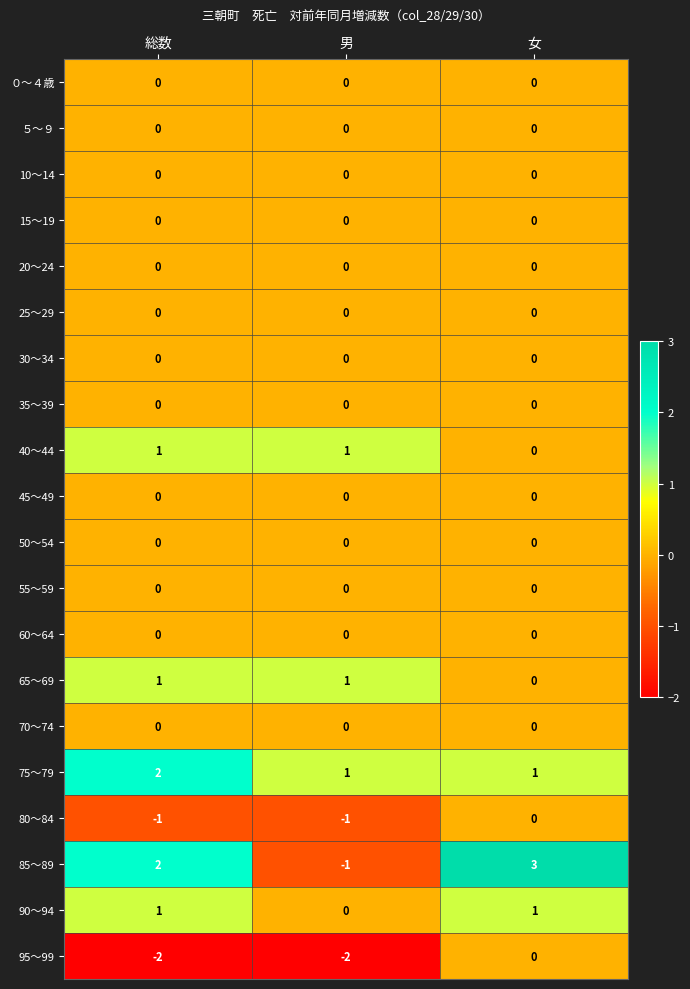

Between 総数 and 女, which series saw the biggest shift?

95～99